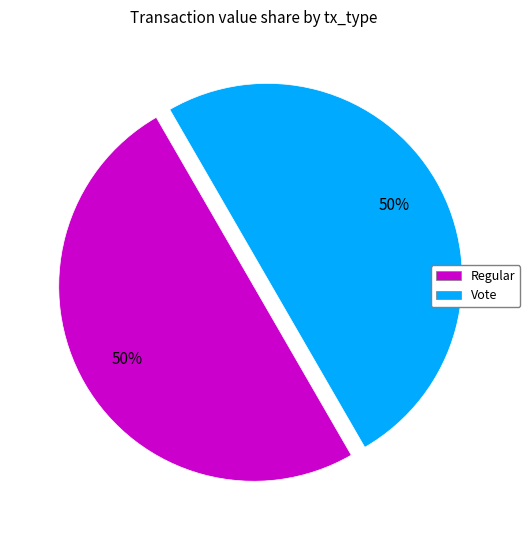

Which category has the smallest portion of the pie?

tx_type: Regular (io_index=0)